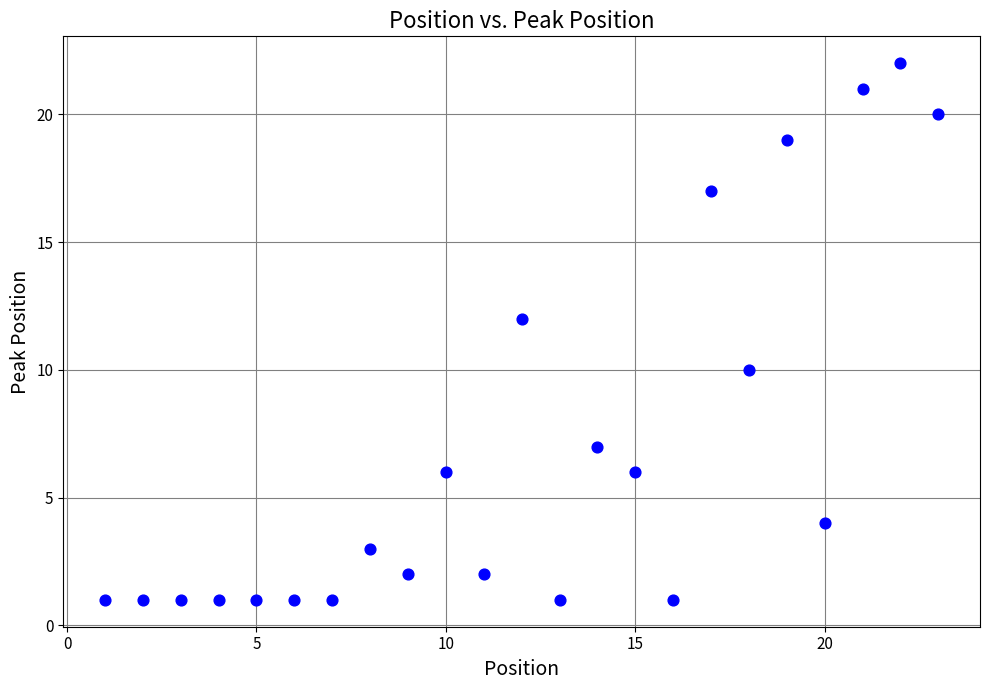

What is the range of X values (max minus min)?

22